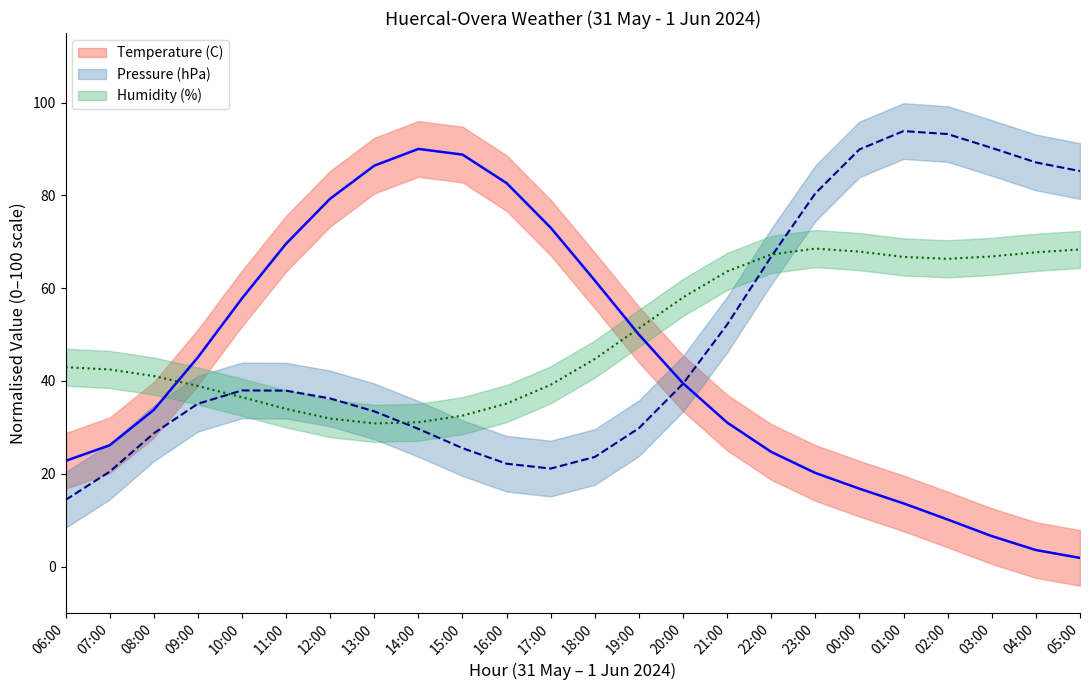

What is the label of the 24th point from the left?

05:00